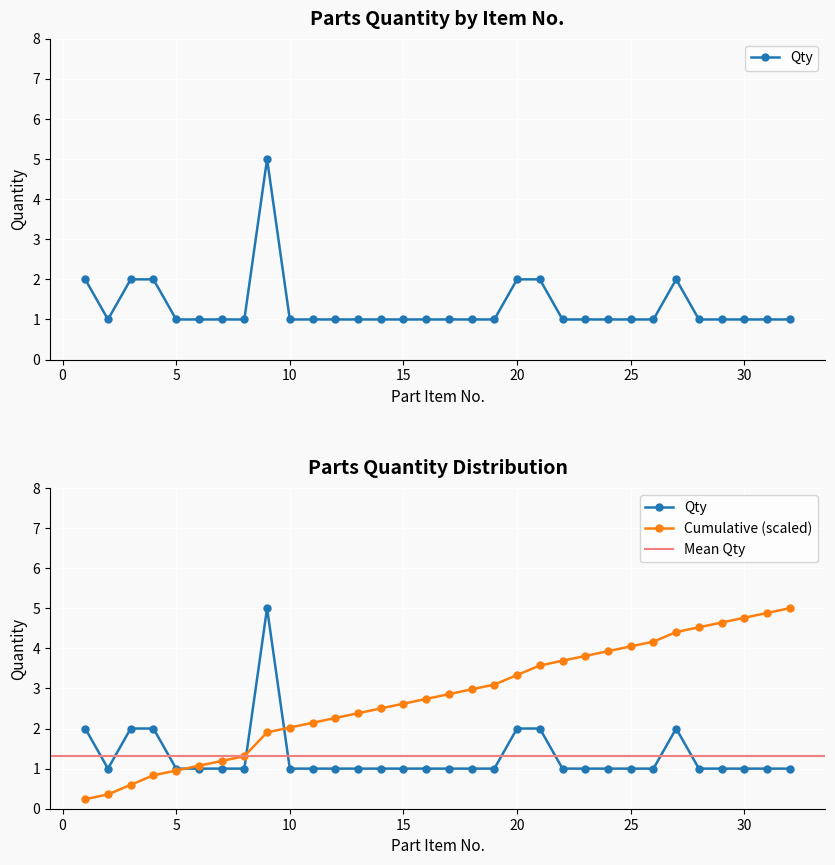

How many points are higher than both their immediate neighbors (excluding endpoints)?

2